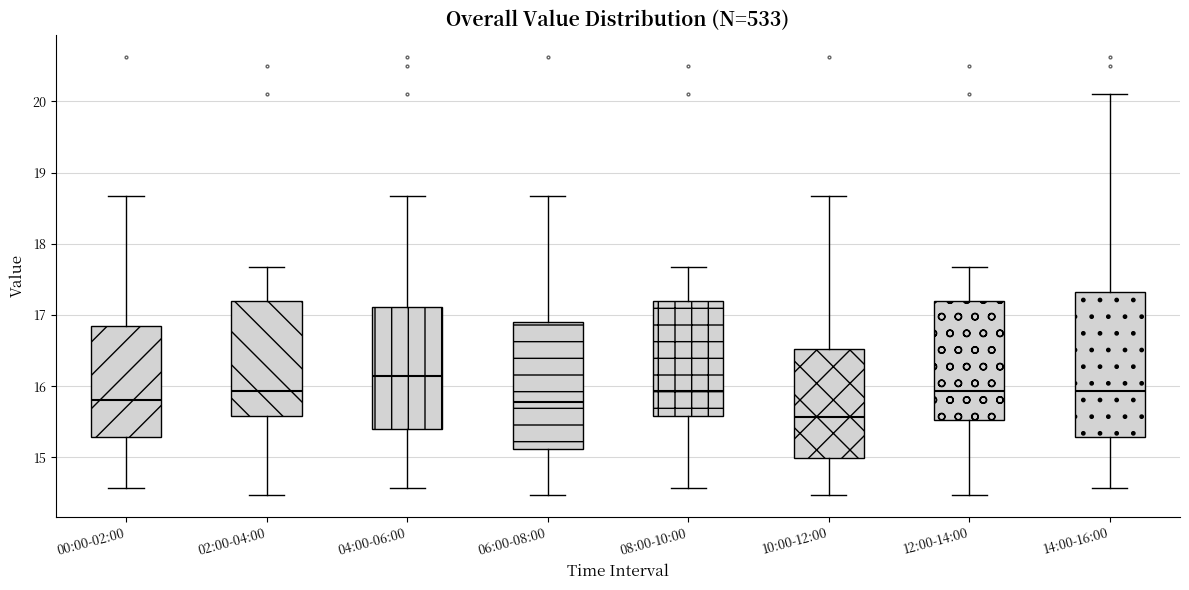

Reading left to right, transcribe this box plot: for each box, give where its median line is, the range the box spans, and where its two whiskers end, as read against the y-axis. The values are not printed on the chart, so give them approximately, as read against the axis.

00:00-02:00: median 15.8, box 15.3 to 16.8, whiskers 14.6 to 18.7
02:00-04:00: median 15.9, box 15.6 to 17.2, whiskers 14.5 to 17.7
04:00-06:00: median 16.2, box 15.4 to 17.1, whiskers 14.6 to 18.7
06:00-08:00: median 15.8, box 15.1 to 16.9, whiskers 14.5 to 18.7
08:00-10:00: median 15.9, box 15.6 to 17.2, whiskers 14.6 to 17.7
10:00-12:00: median 15.6, box 15.0 to 16.5, whiskers 14.5 to 18.7
12:00-14:00: median 15.9, box 15.5 to 17.2, whiskers 14.5 to 17.7
14:00-16:00: median 15.9, box 15.3 to 17.3, whiskers 14.6 to 20.1